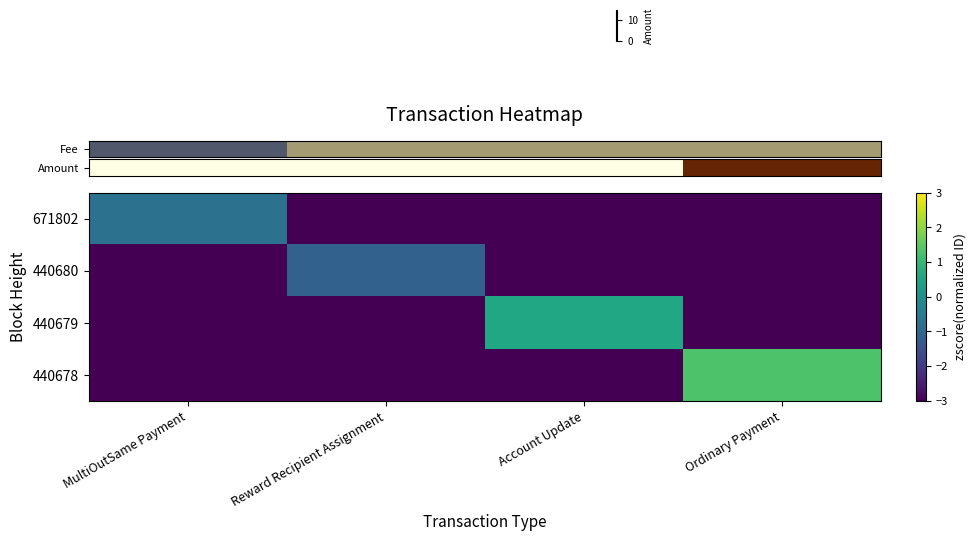

Which series has the largest total across all categories?

row_3